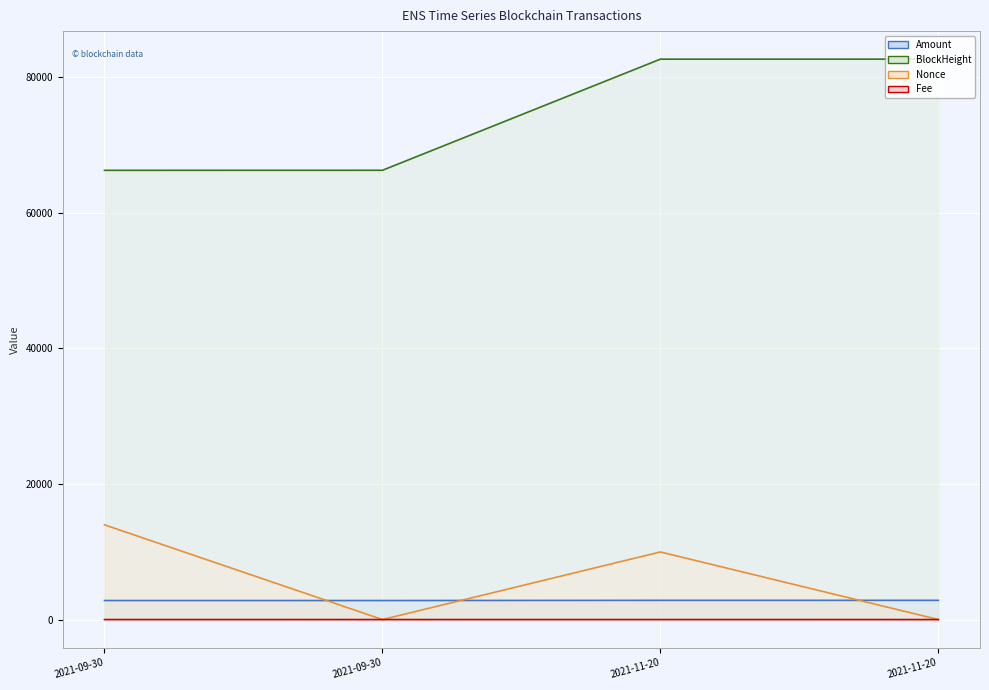

Between 2021-09-30 and 2021-11-20, which series saw the biggest shift?

BlockHeight